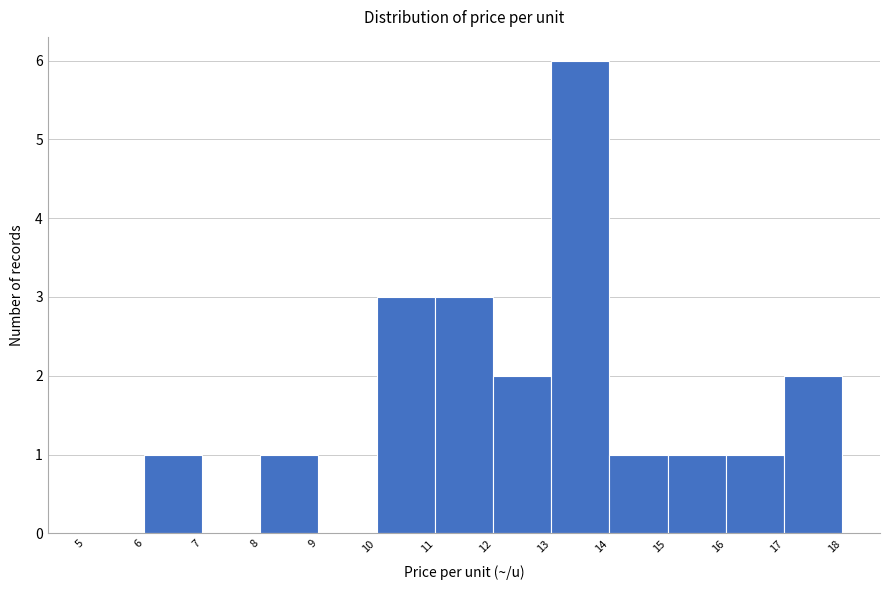

Reading left to right, transcribe this chart: for each bar, give the range it covers on the x-axis and its height. The values are not printed on the chart, so give them approximately, as read against the axis.

5 to 6: 0
6 to 7: 1
7 to 8: 0
8 to 9: 1
9 to 10: 0
10 to 11: 3
11 to 12: 3
12 to 13: 2
13 to 14: 6
14 to 15: 1
15 to 16: 1
16 to 17: 1
17 to 18: 2